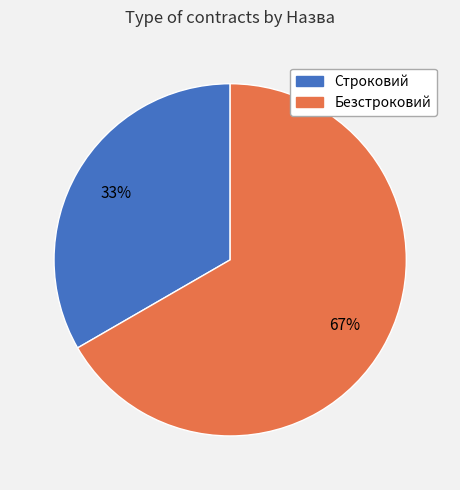

What percentage is the Безстроковий slice, to the nearest percent?

67%